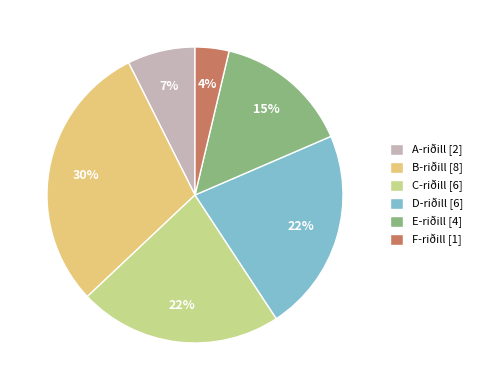

How many slices are in this pie chart?

6